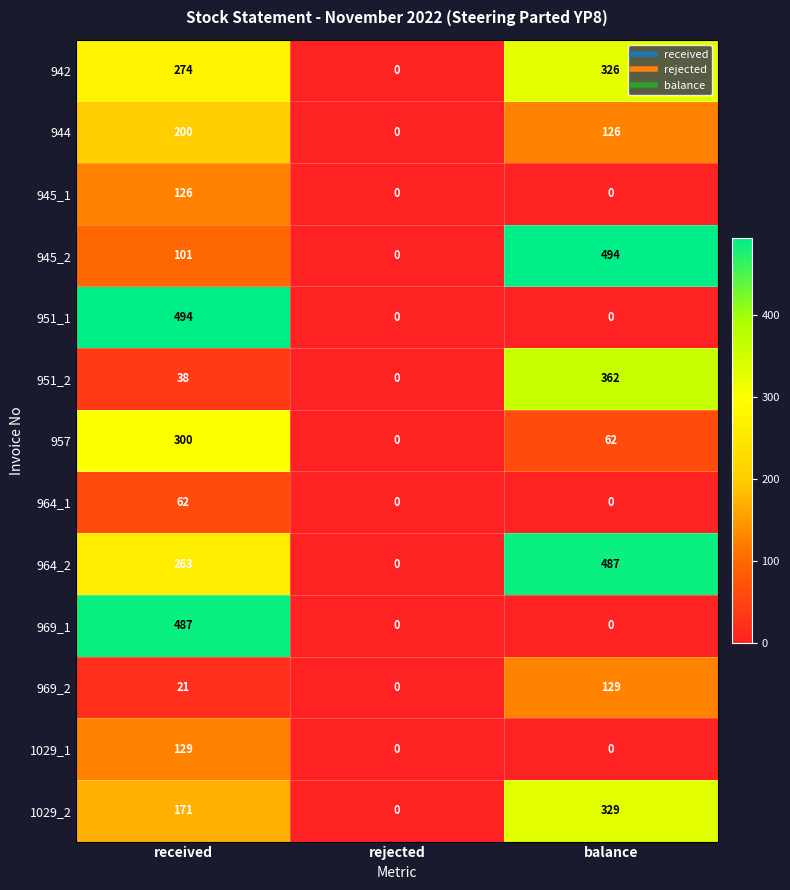

Rank the categories by 1029_2 value from highest to lowest.

balance, received, rejected